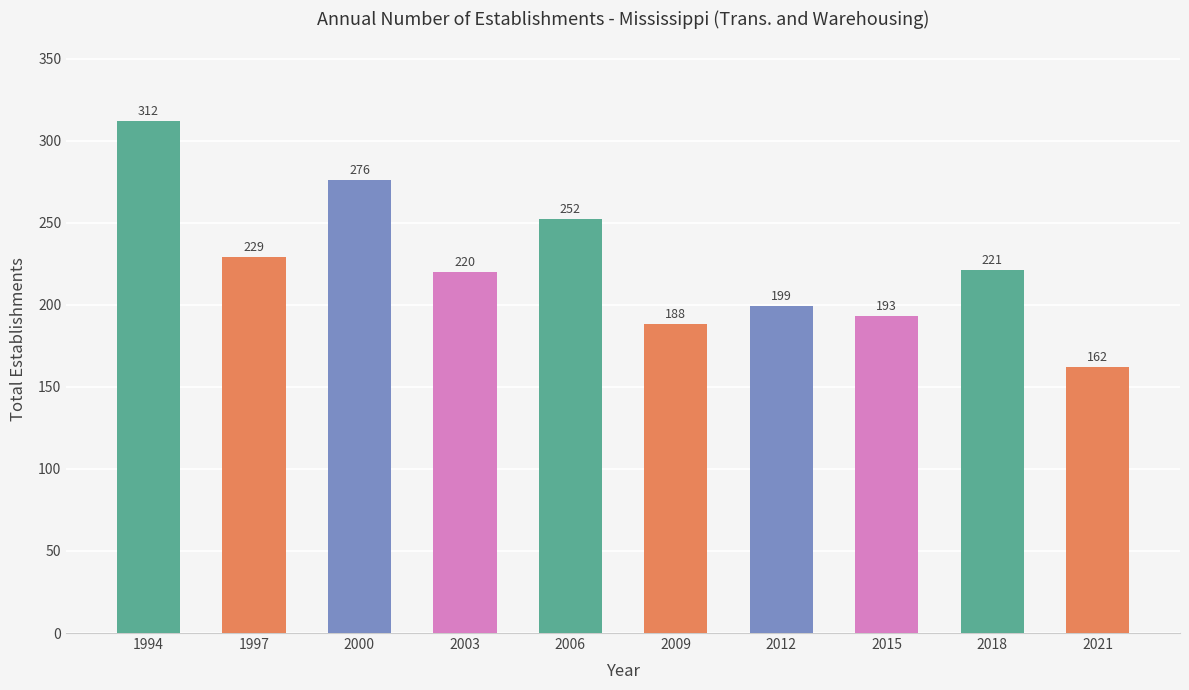

True or false: the data shows 229 at 1997.

True